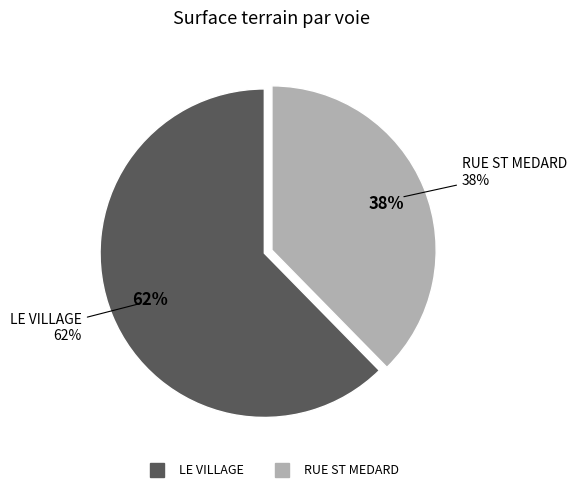

Is it true that LE VILLAGE is 62% of the pie?

True